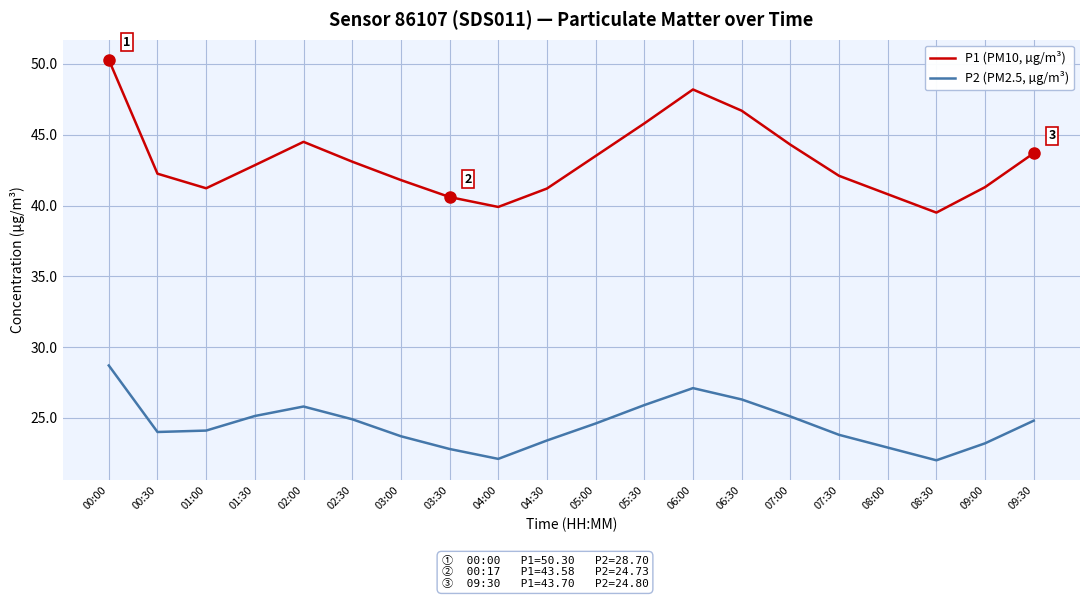

What position from the left is 05:00?

11